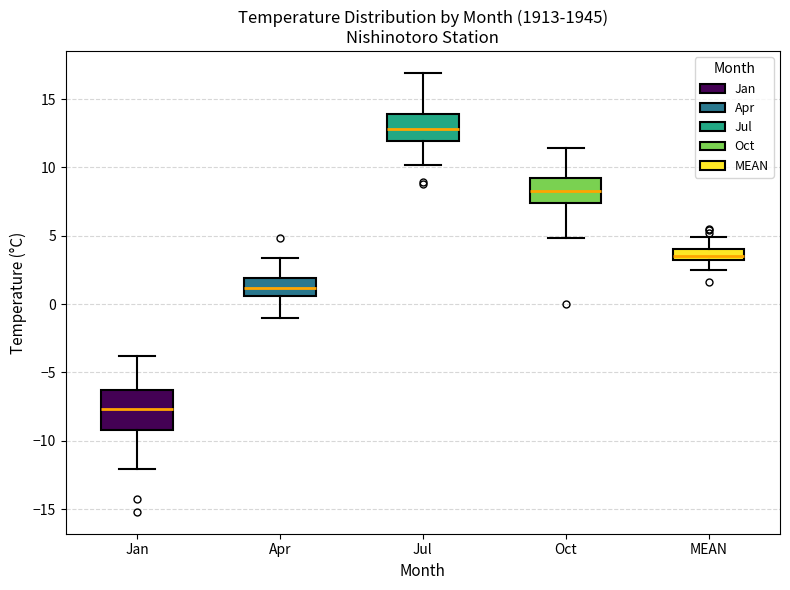

Reading left to right, transcribe this box plot: for each box, give where its median line is, the range the box spans, and where its two whiskers end, as read against the y-axis. The values are not printed on the chart, so give them approximately, as read against the axis.

Jan: median -7.5, box -9.0 to -6.5, whiskers -12.0 to -4.0
Apr: median 1.0, box 0.5 to 2.0, whiskers -1.0 to 3.5
Jul: median 13.0, box 12.0 to 14.0, whiskers 10.0 to 17.0
Oct: median 8.5, box 7.5 to 9.0, whiskers 5.0 to 11.5
MEAN: median 3.5, box 3.0 to 4.0, whiskers 2.5 to 5.0